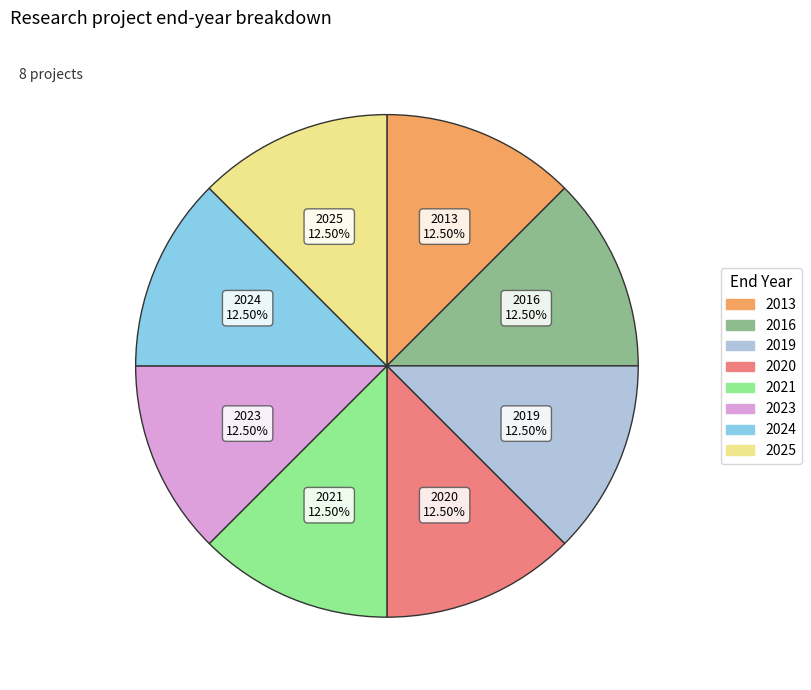

Is there any slice that represents more than half of the pie?

No